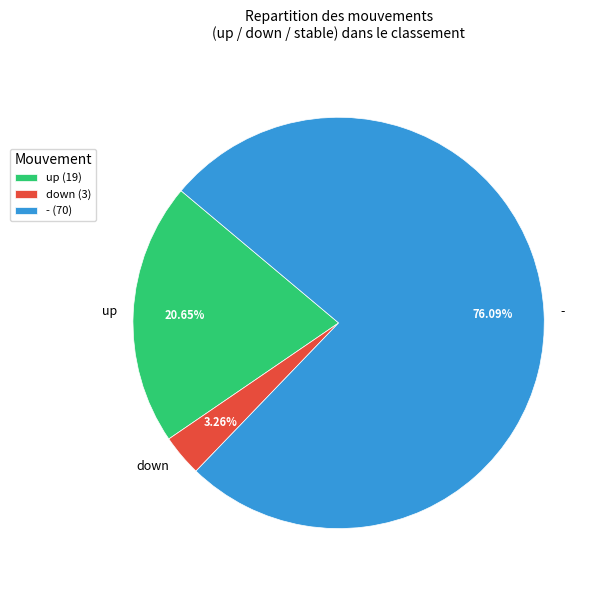

Does any single category account for the majority?

Yes